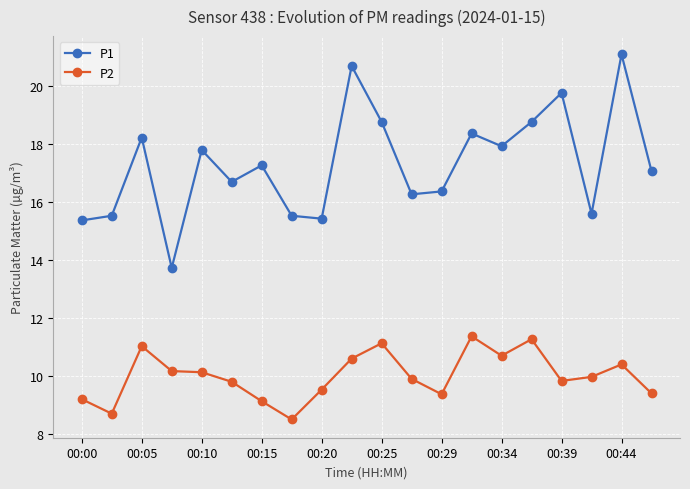

Rank the series by their average value, from highest to lowest.

P1, P2